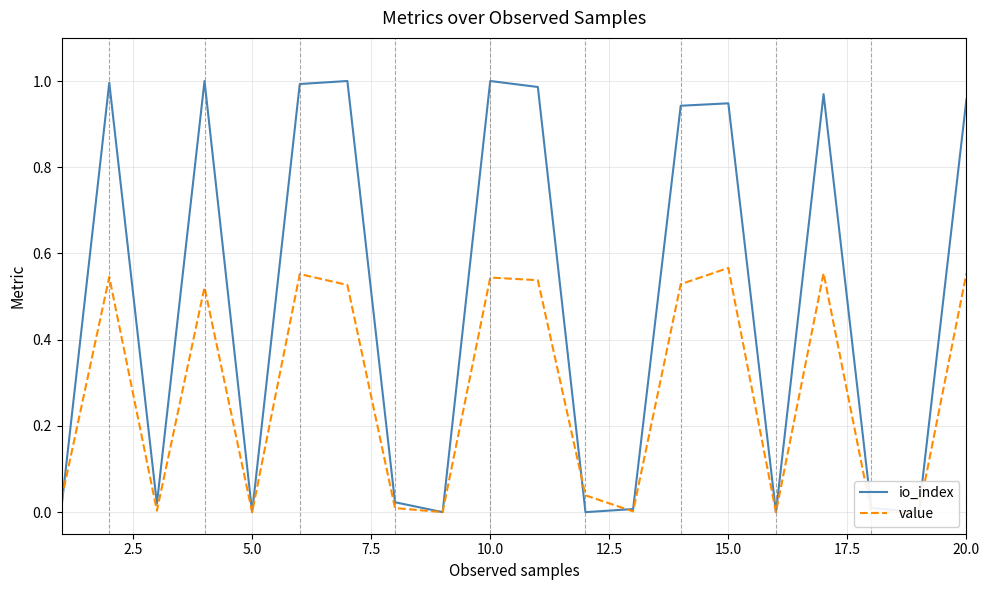

How many values in value are above zero?

15